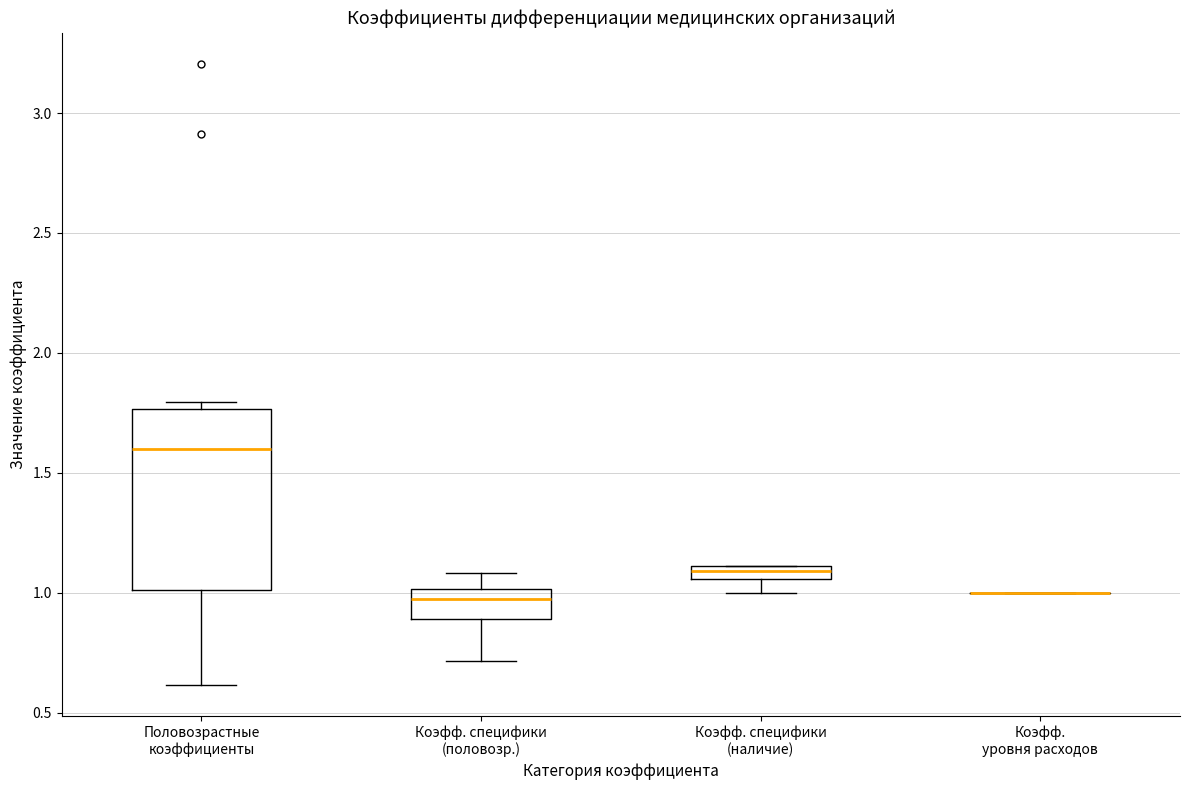

Where is the lower edge of the box for Коэфф. специфики (половозр.) on the y-axis? The values are not printed on the chart, so give them approximately, as read against the axis.

0.90